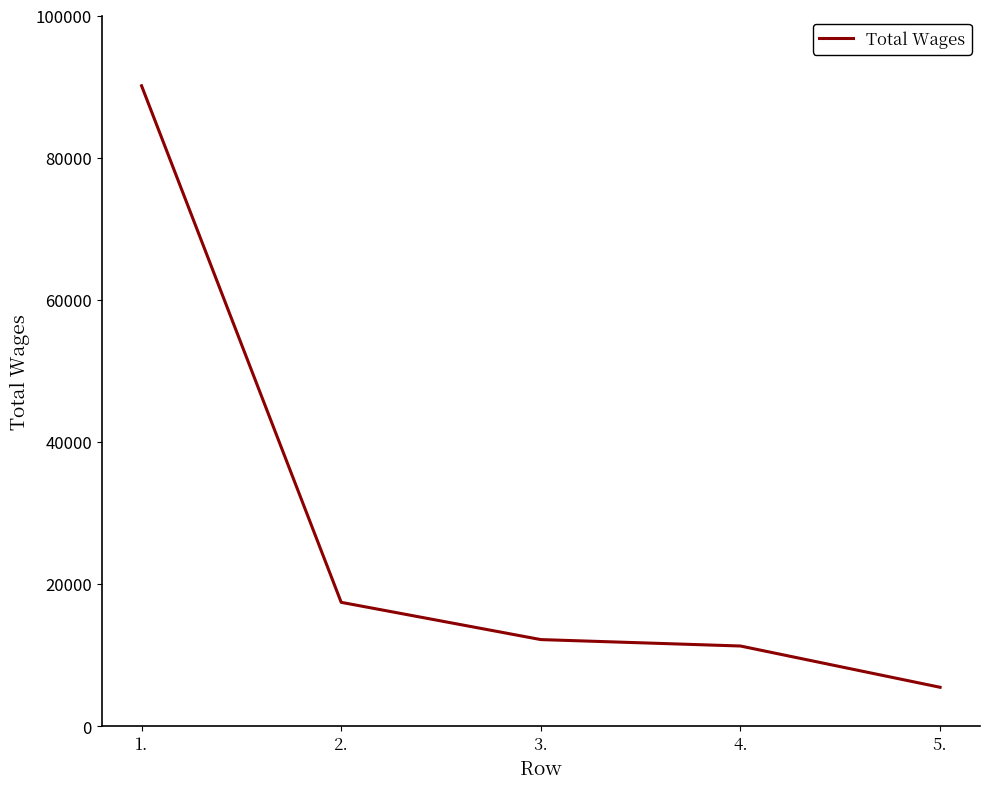

Is it true that the value at 4. is 11272?

True